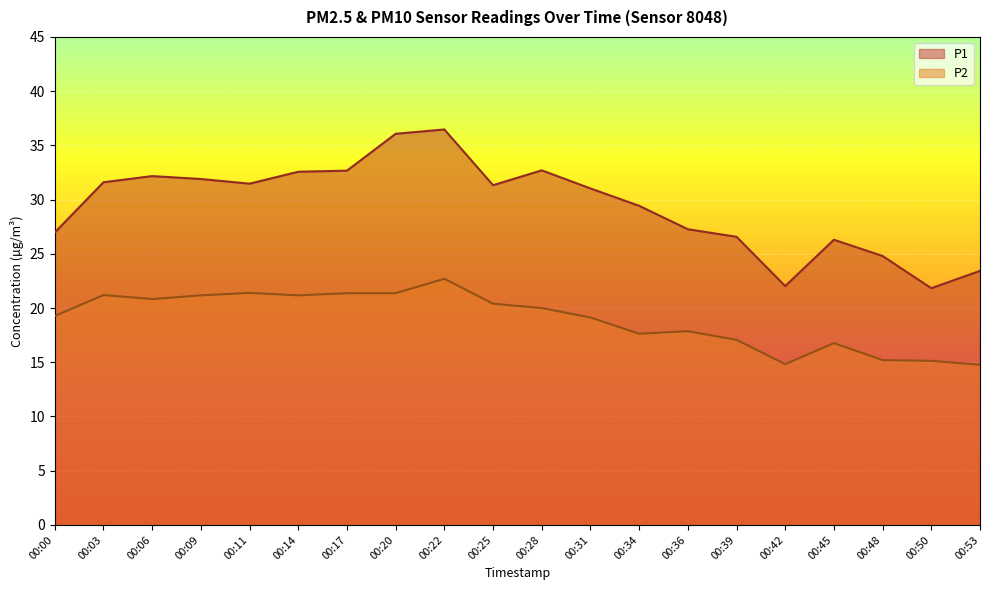

Which label corresponds to the largest value in the chart?

00:22